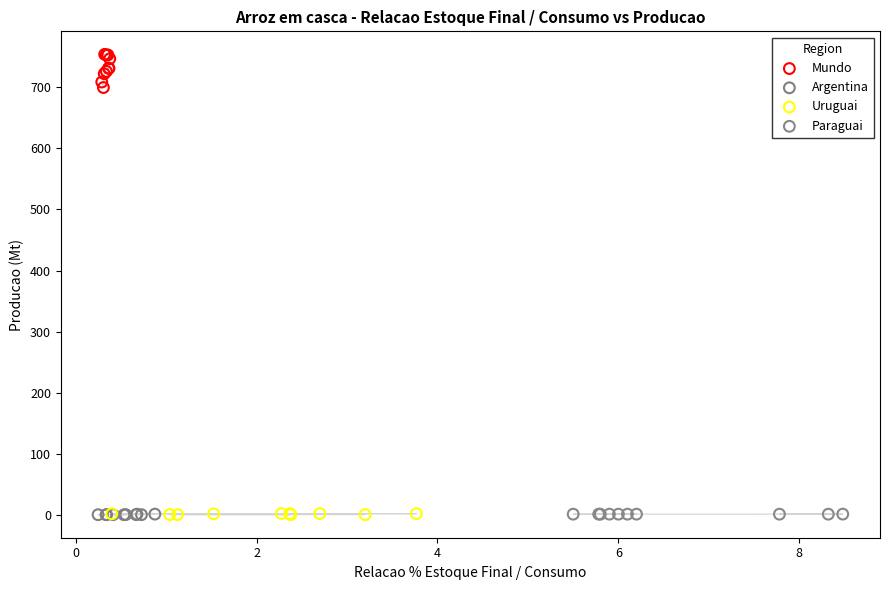

Which series has the widest spread of Y values?

Mundo